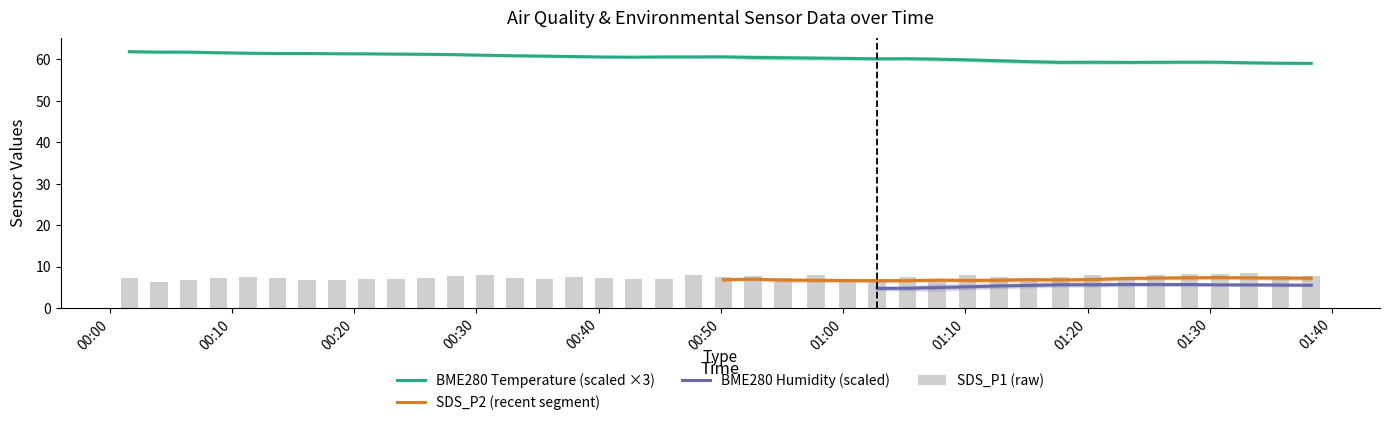

The value of BME280_temperature at 28 is 20.0. True or false?

True